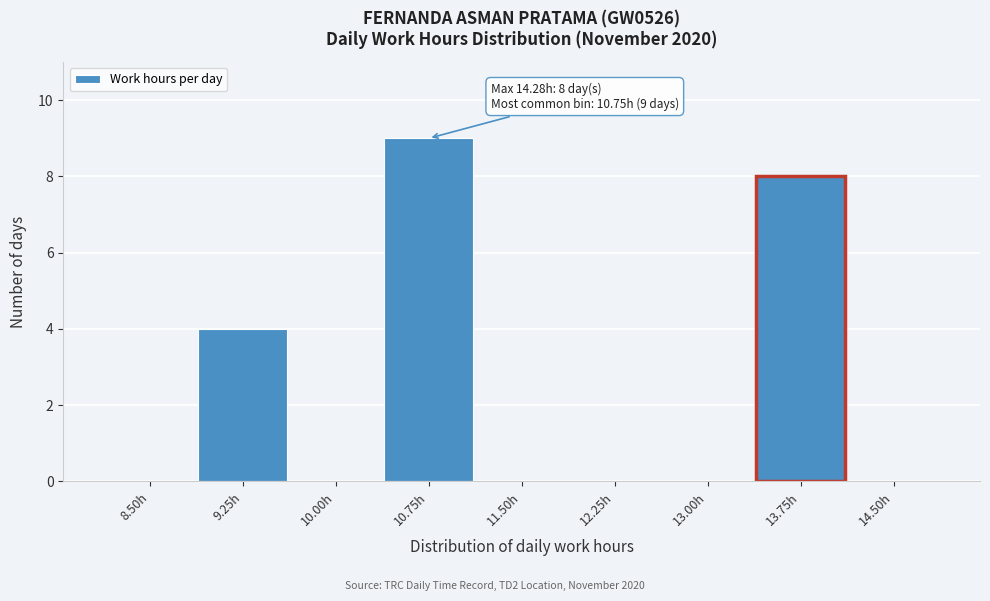

Reading right to left, list all the values displayed in this chart.

14.50h=0	13.75h=8	13.00h=0	12.25h=0	11.50h=0	10.75h=9	10.00h=0	9.25h=4	8.50h=0